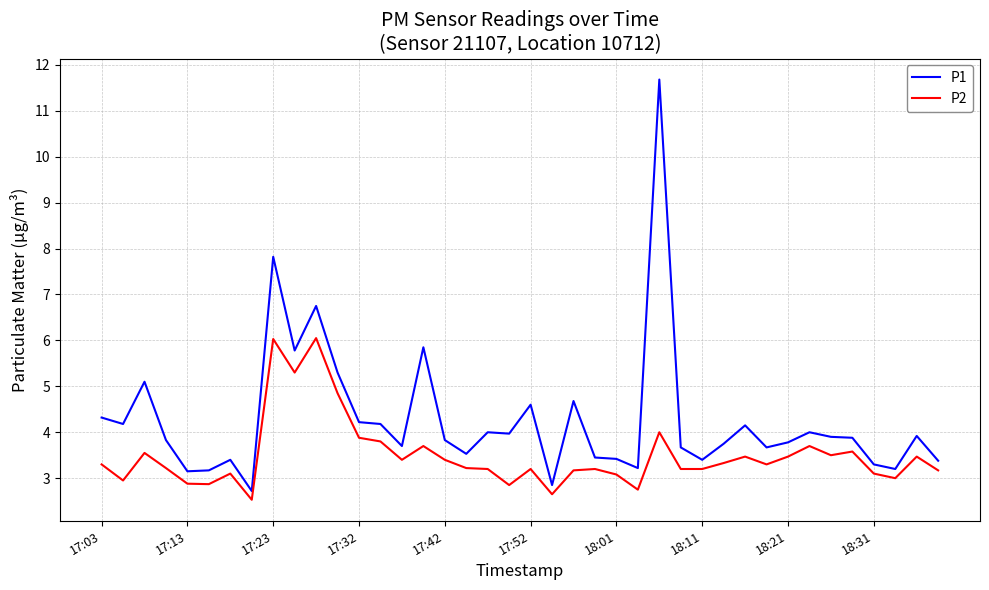

How many lines are shown in the chart?

2